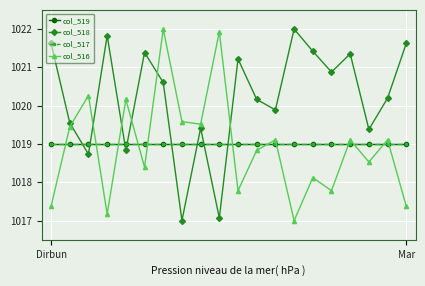

What is the label of the 3rd point from the right?

17